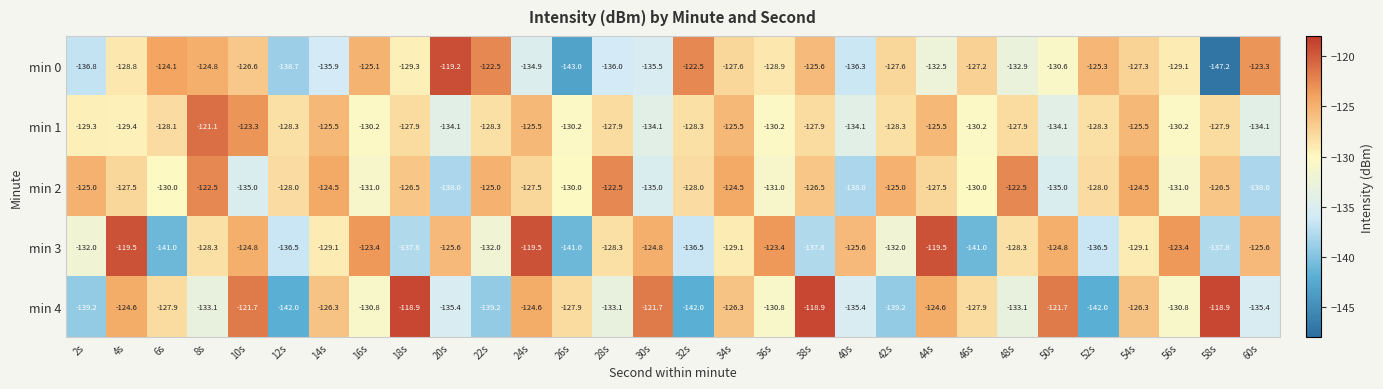

What is the approximate value of min 1 at 40s?

-134.1